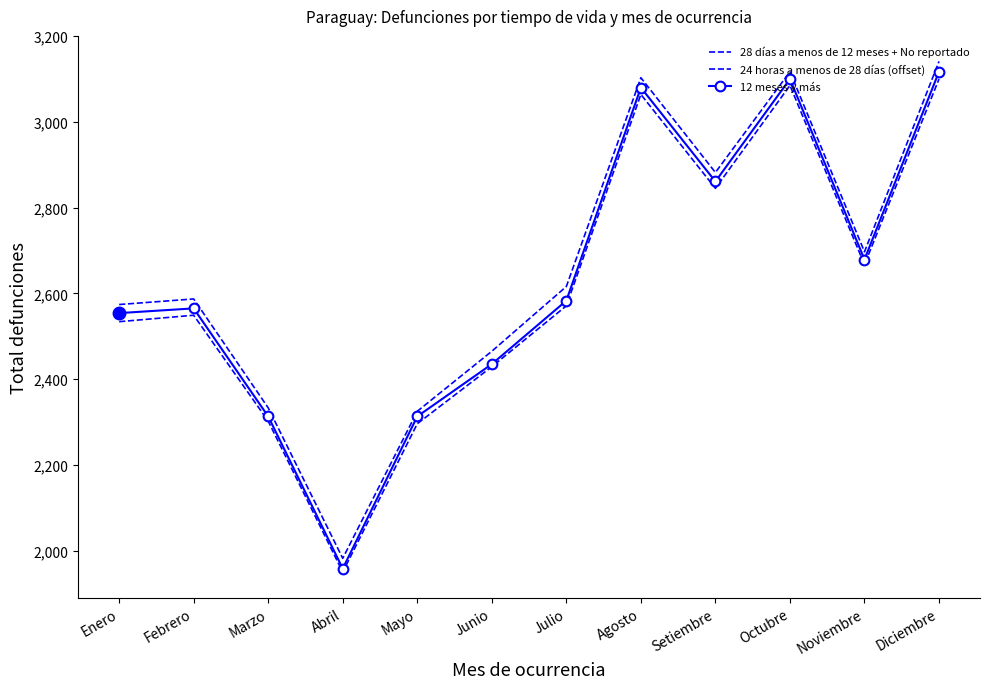

What is the value of the 28 días a menos de 12 meses + No reportado point at the 1st from the left?

2574